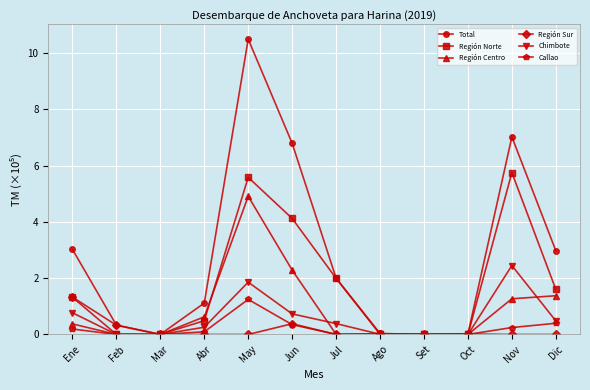

What is the sum of the Región Norte values at Jul and May?

7.6